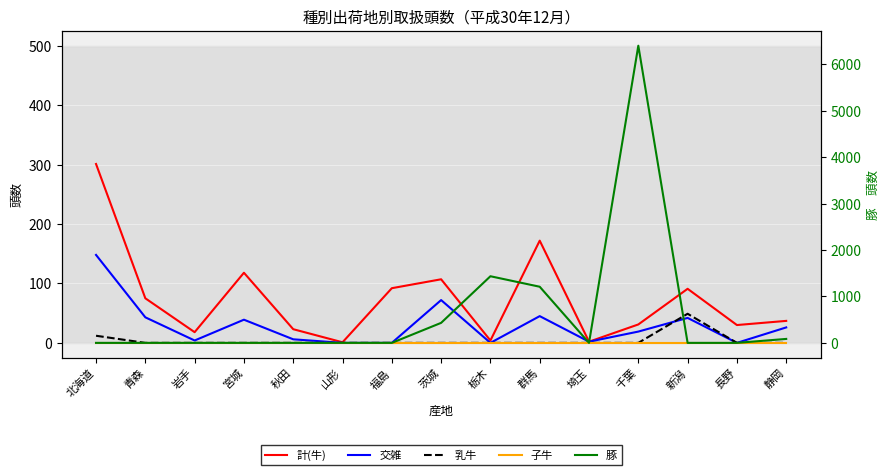

What is the difference between the 交雑 values at 新潟 and 宮城?

3